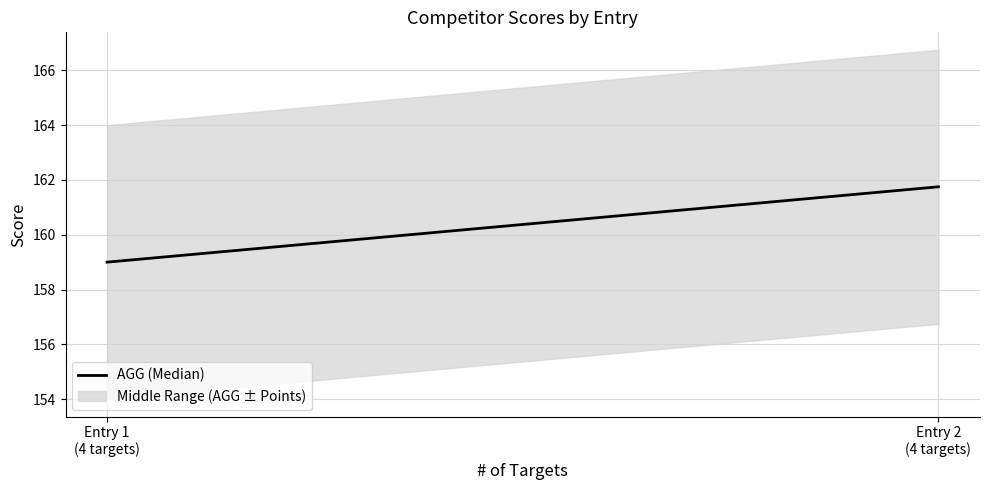

What is the difference between the values at Entry 2
(4 targets) and Entry 1
(4 targets)?

2.8